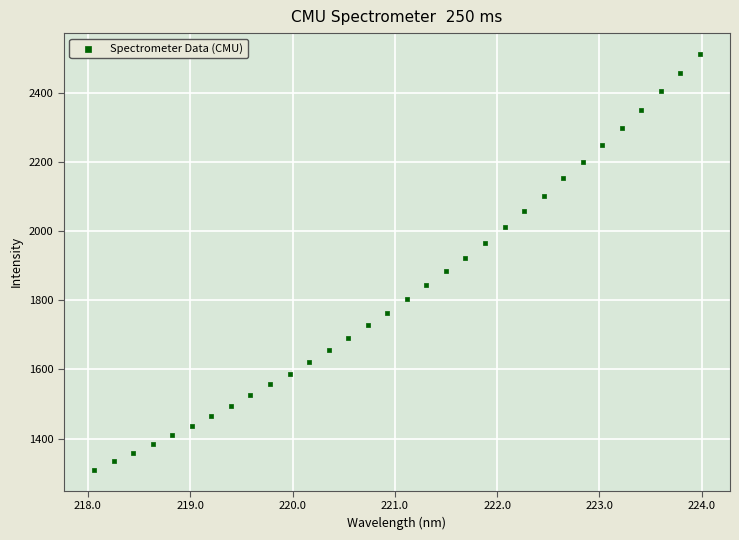

What is the range of Y values (max minus min)?

1203.0